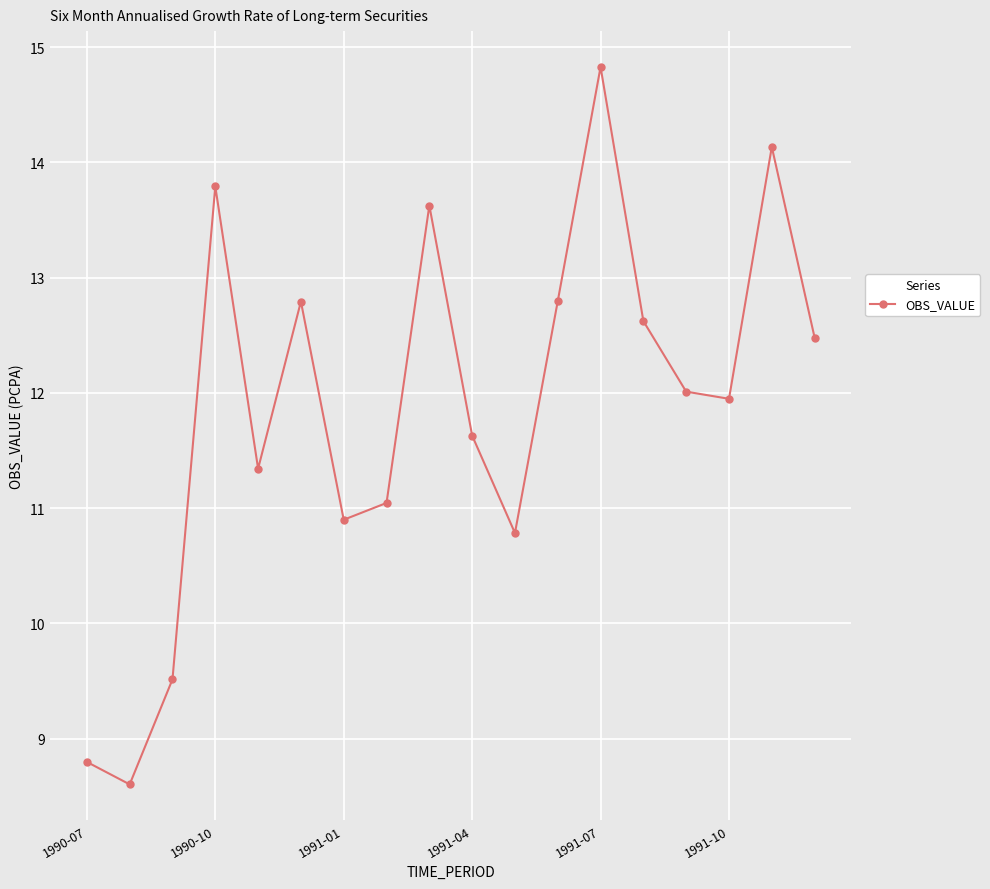

What is the value of the 5th point from the left?

11.3